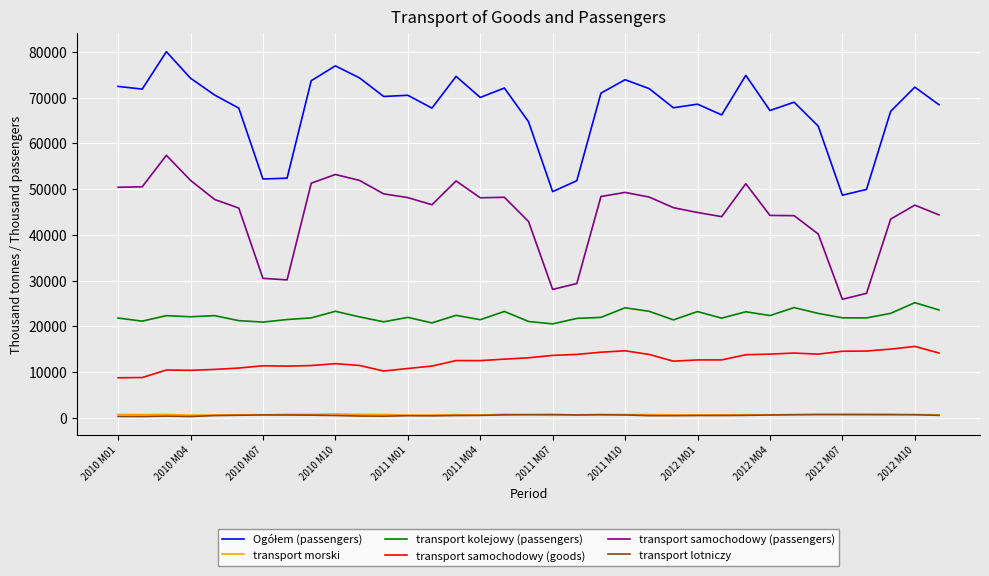

True or false: transport kolejowy (passengers) has more than 1 interior local peaks.

True